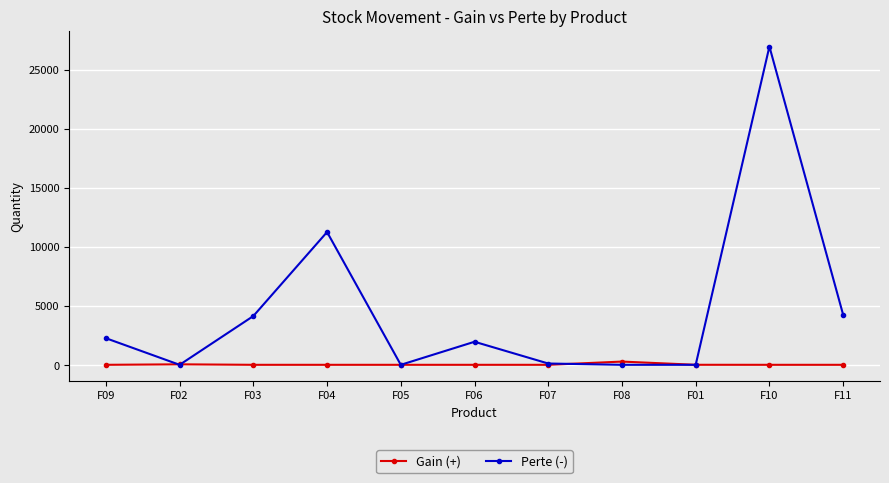

At which label does Perte (-) first exceed 1952?

F09